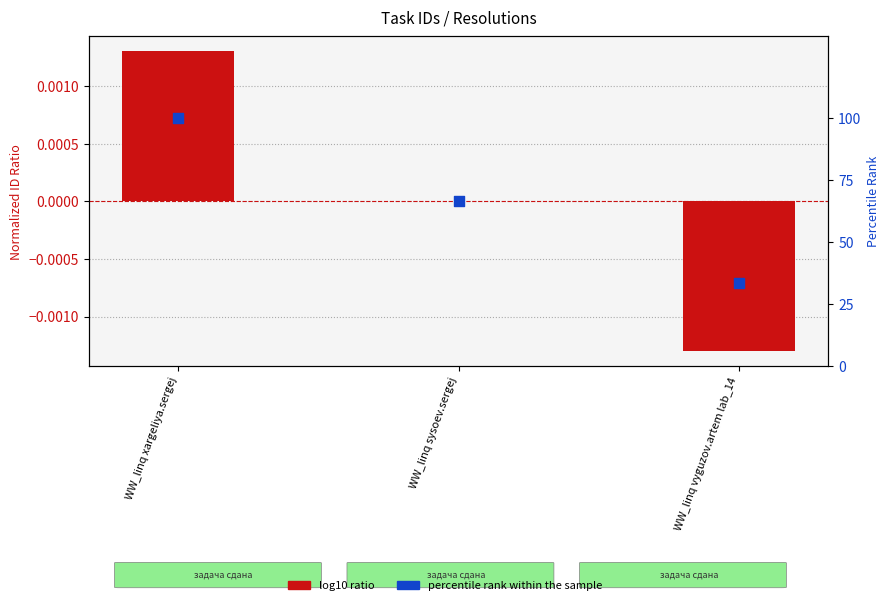

Is the value of log10 ratio at WW_linq xargeliya.sergej greater than the value of percentile rank within the sample at WW_linq sysoev.sergej?

No